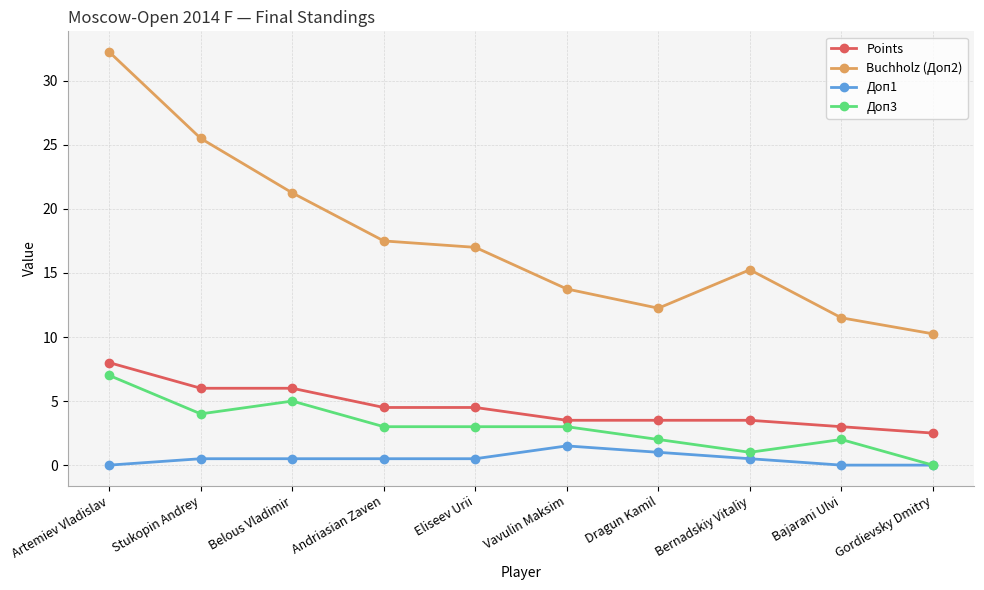

Is it true that Доп3 equals 3.0 at Andriasian Zaven?

True